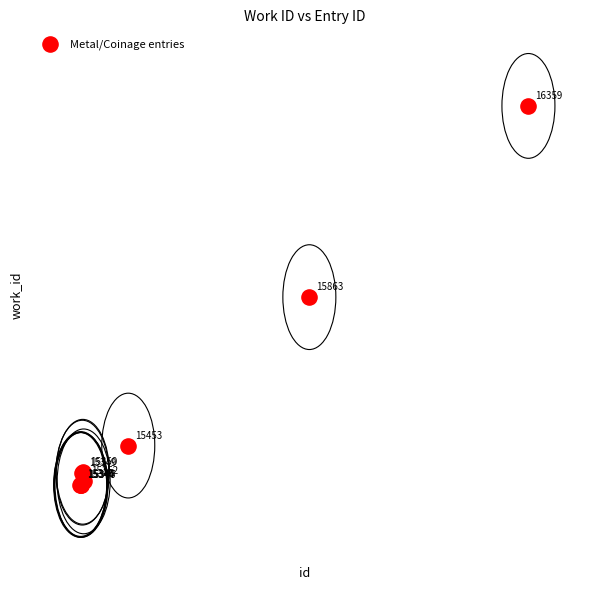

What Y value in the scatter plot is closest to 5965?

5963